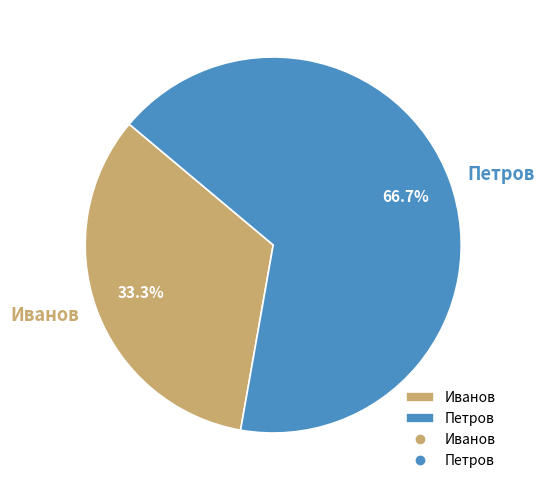

To the nearest percent, what is the average slice percentage?

50%